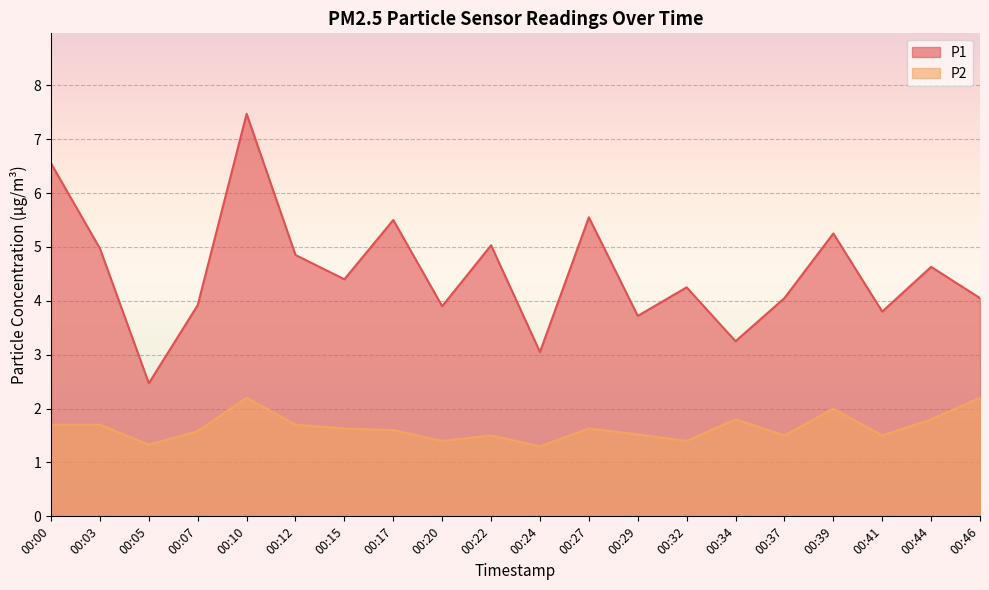

How many lines are shown in the chart?

2